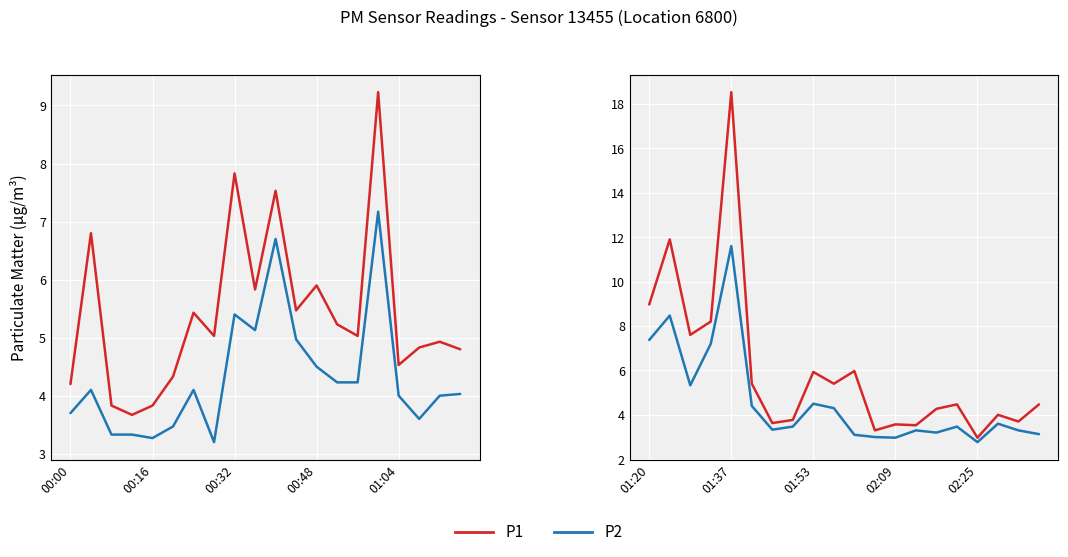

Is the value of P2 at 7 greater than the value of P1 at 8?

No